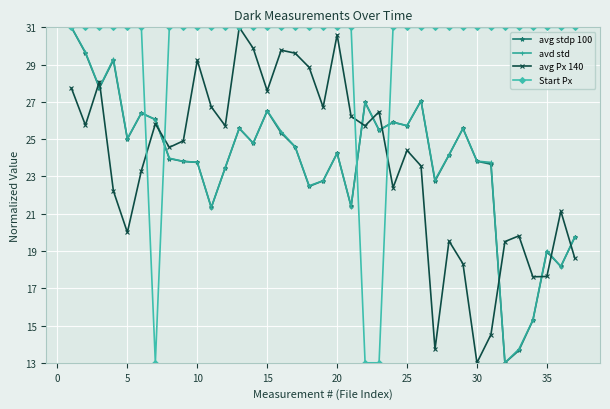

True or false: avd std has more than 2 interior local peaks.

True